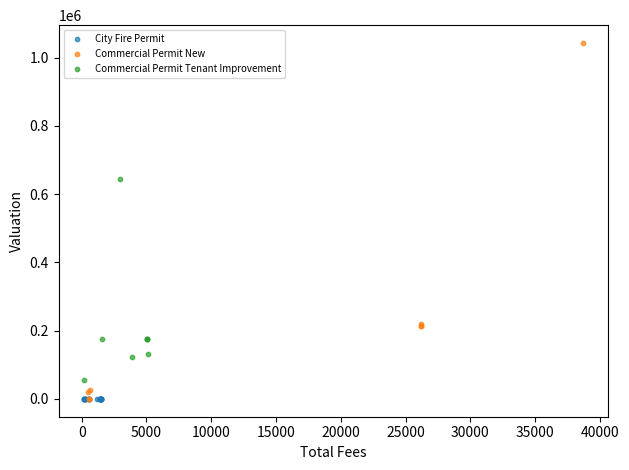

Which series reaches the maximum Y coordinate?

Commercial Permit New